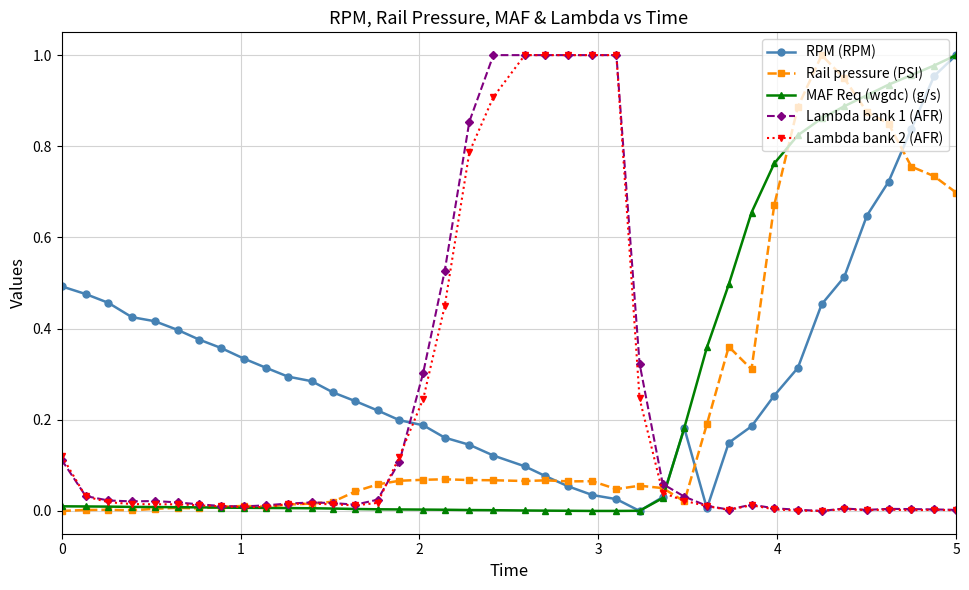

Which series has the largest total across all categories?

RPM (RPM)